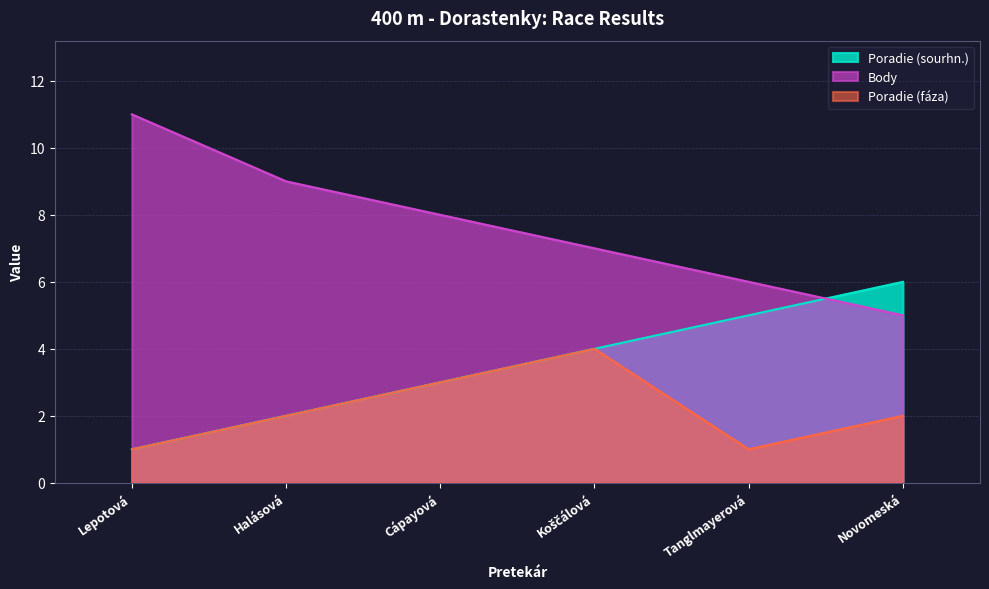

True or false: Poradie (fáza) and Body intersect in this chart.

False